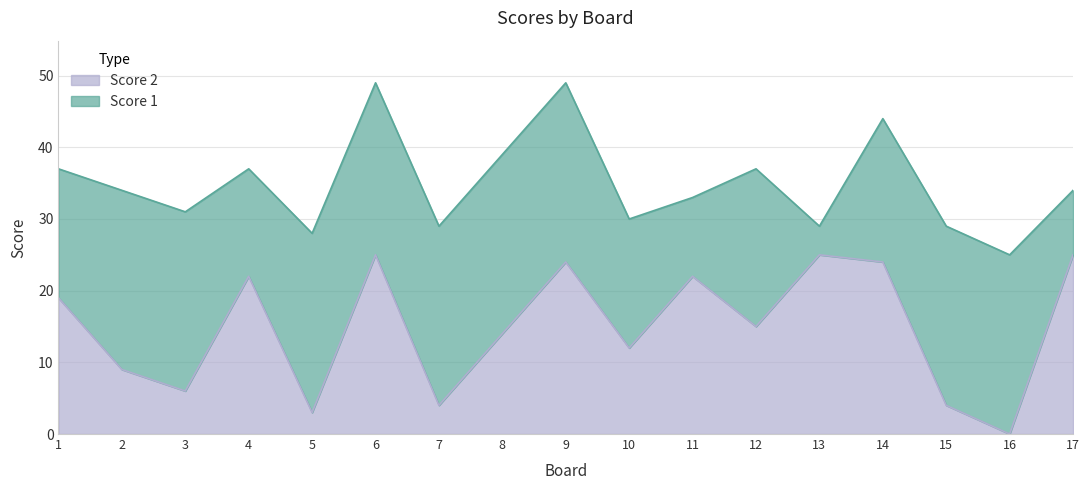

At which category does the chart reach its peak across all series?

6